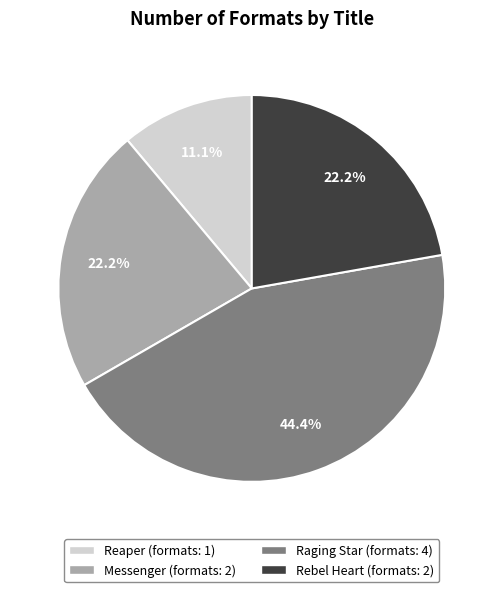

The Rebel Heart slice represents 22% of the pie. True or false?

True